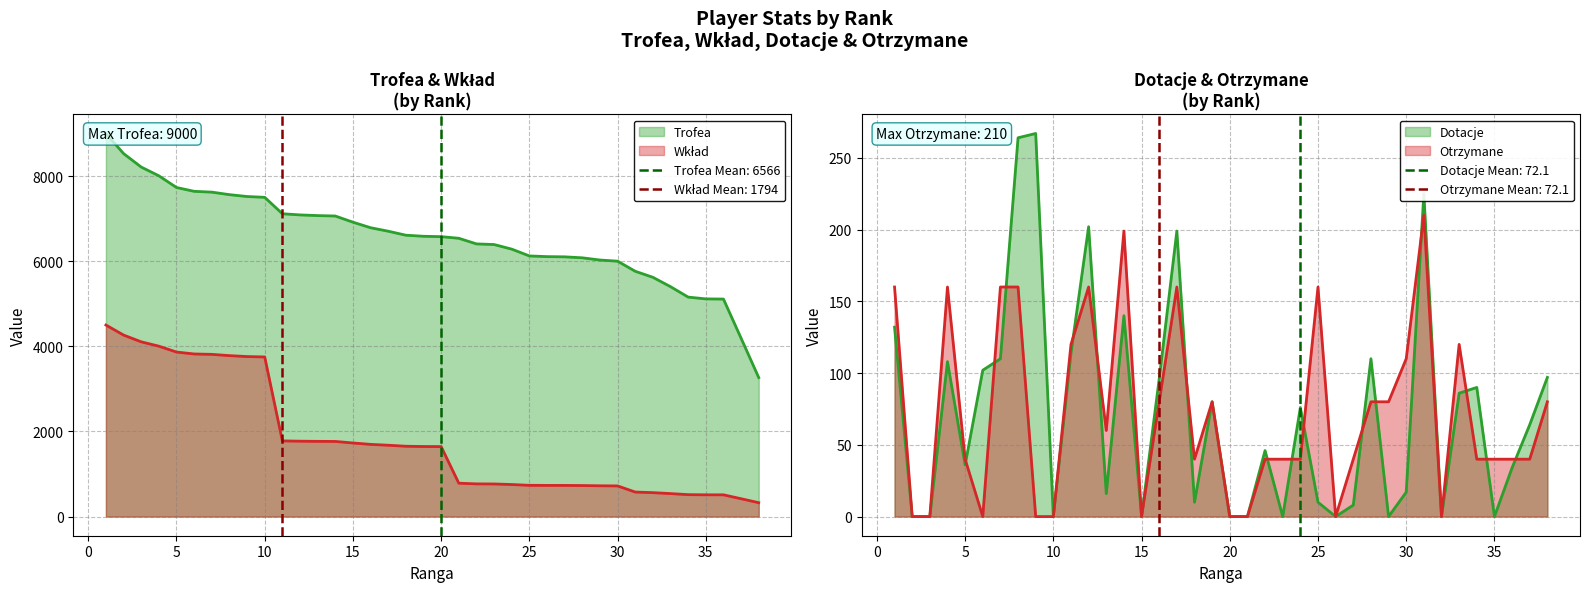

How many distinct data groups are displayed?

4